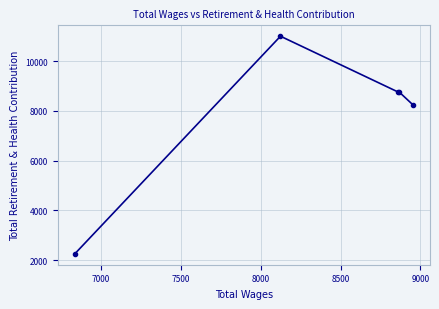

What is the greatest value displayed?

10998